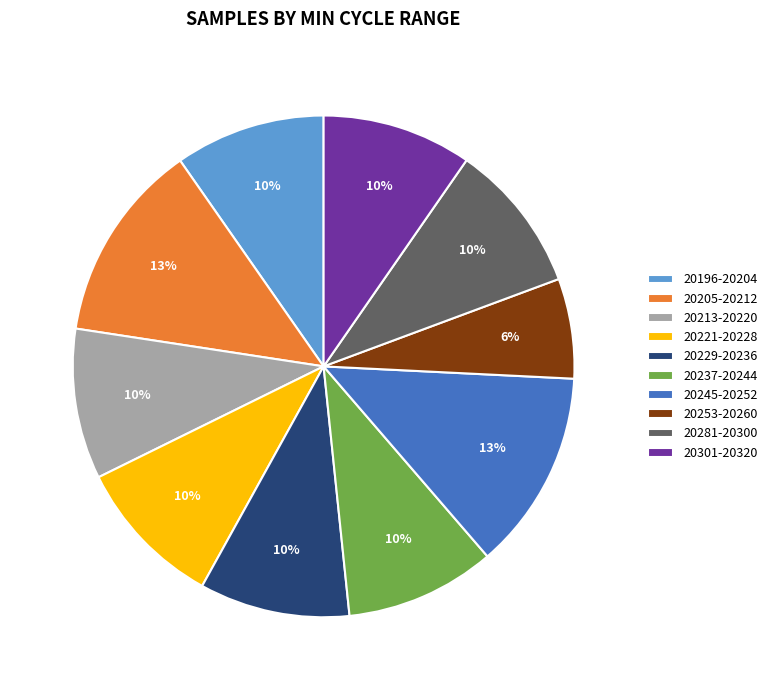

Is the sum of 20213-20220 and 20237-20244 greater than half?

No